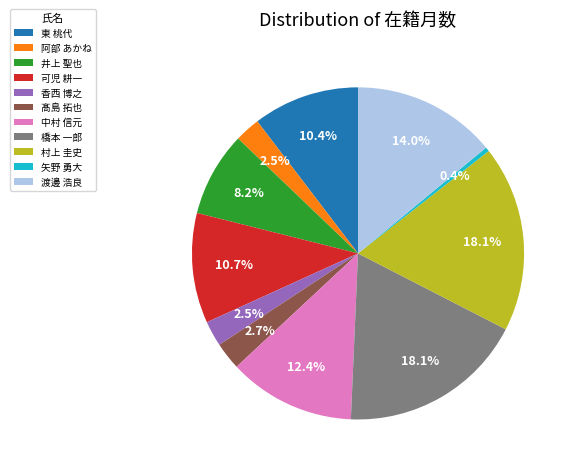

Do 阿部 あかね and 可児 耕一 together represent more than half of the pie?

No